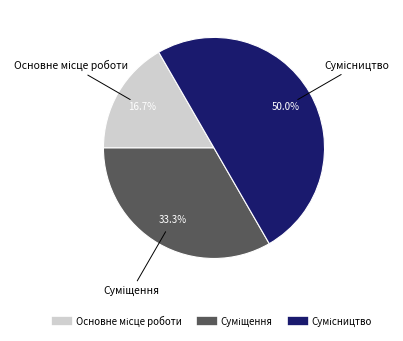

Count the number of slices in the pie.

3